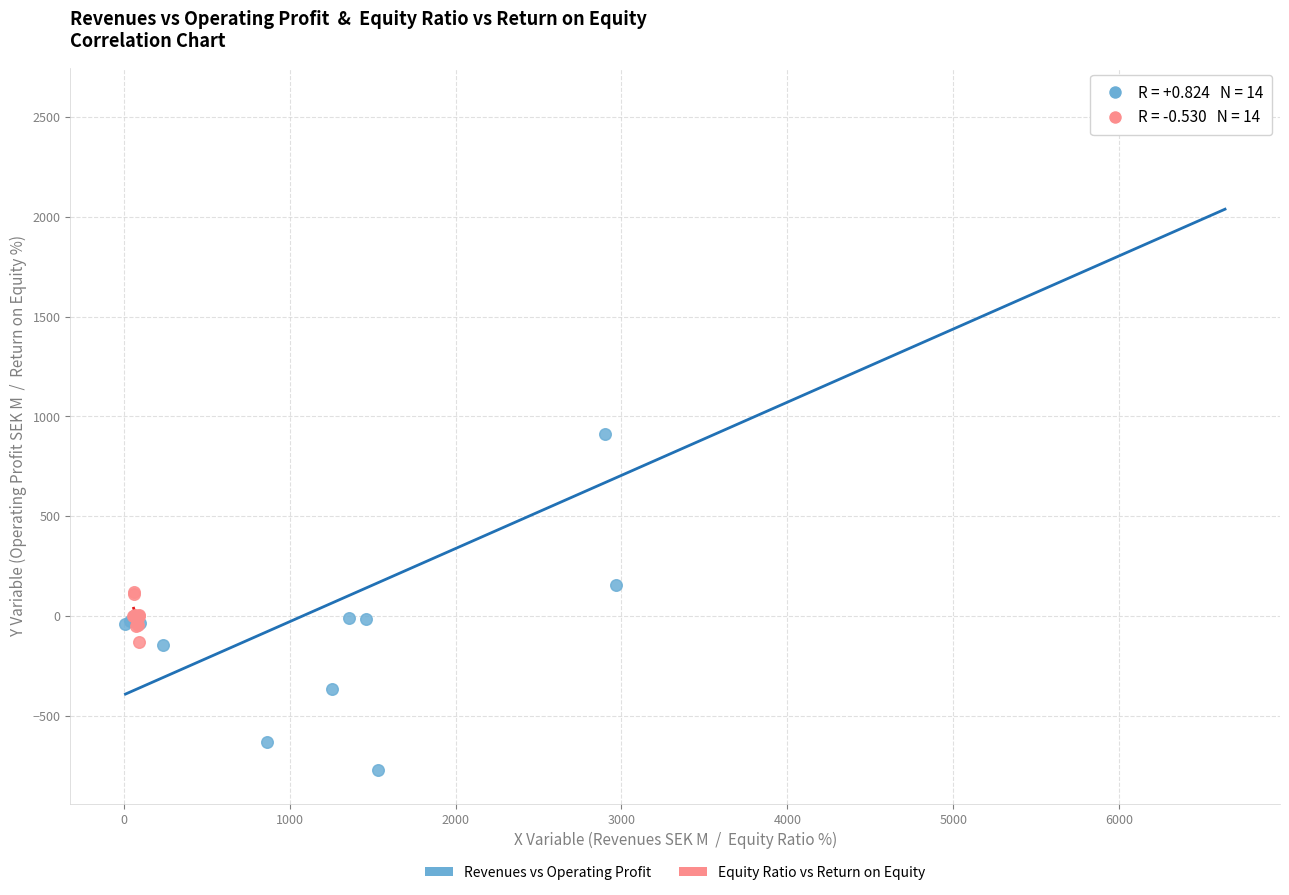

Which series has the widest spread of Y values?

Revenues vs Operating Profit